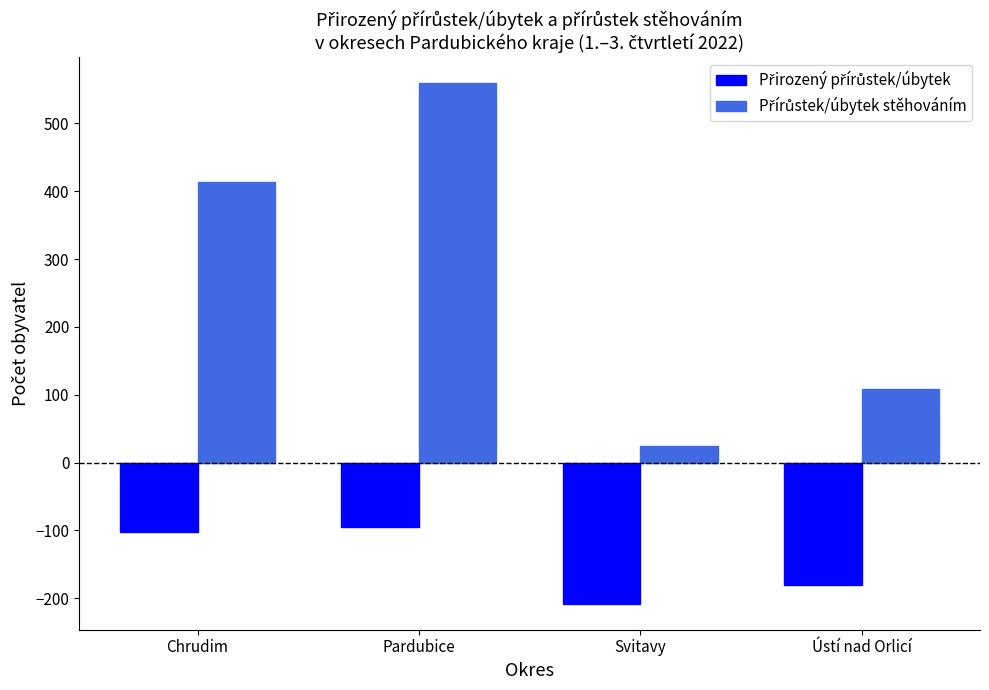

At which category is the sum across all series the highest?

Pardubice